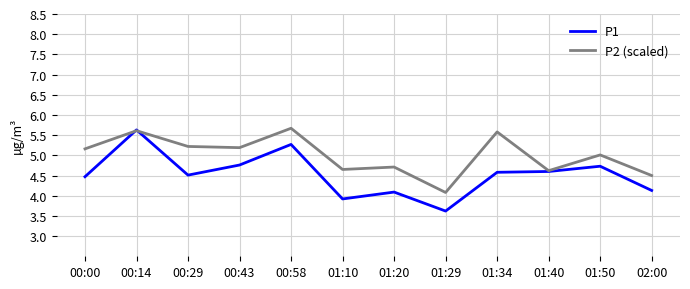

Which series has the largest total across all categories?

P2 (scaled)